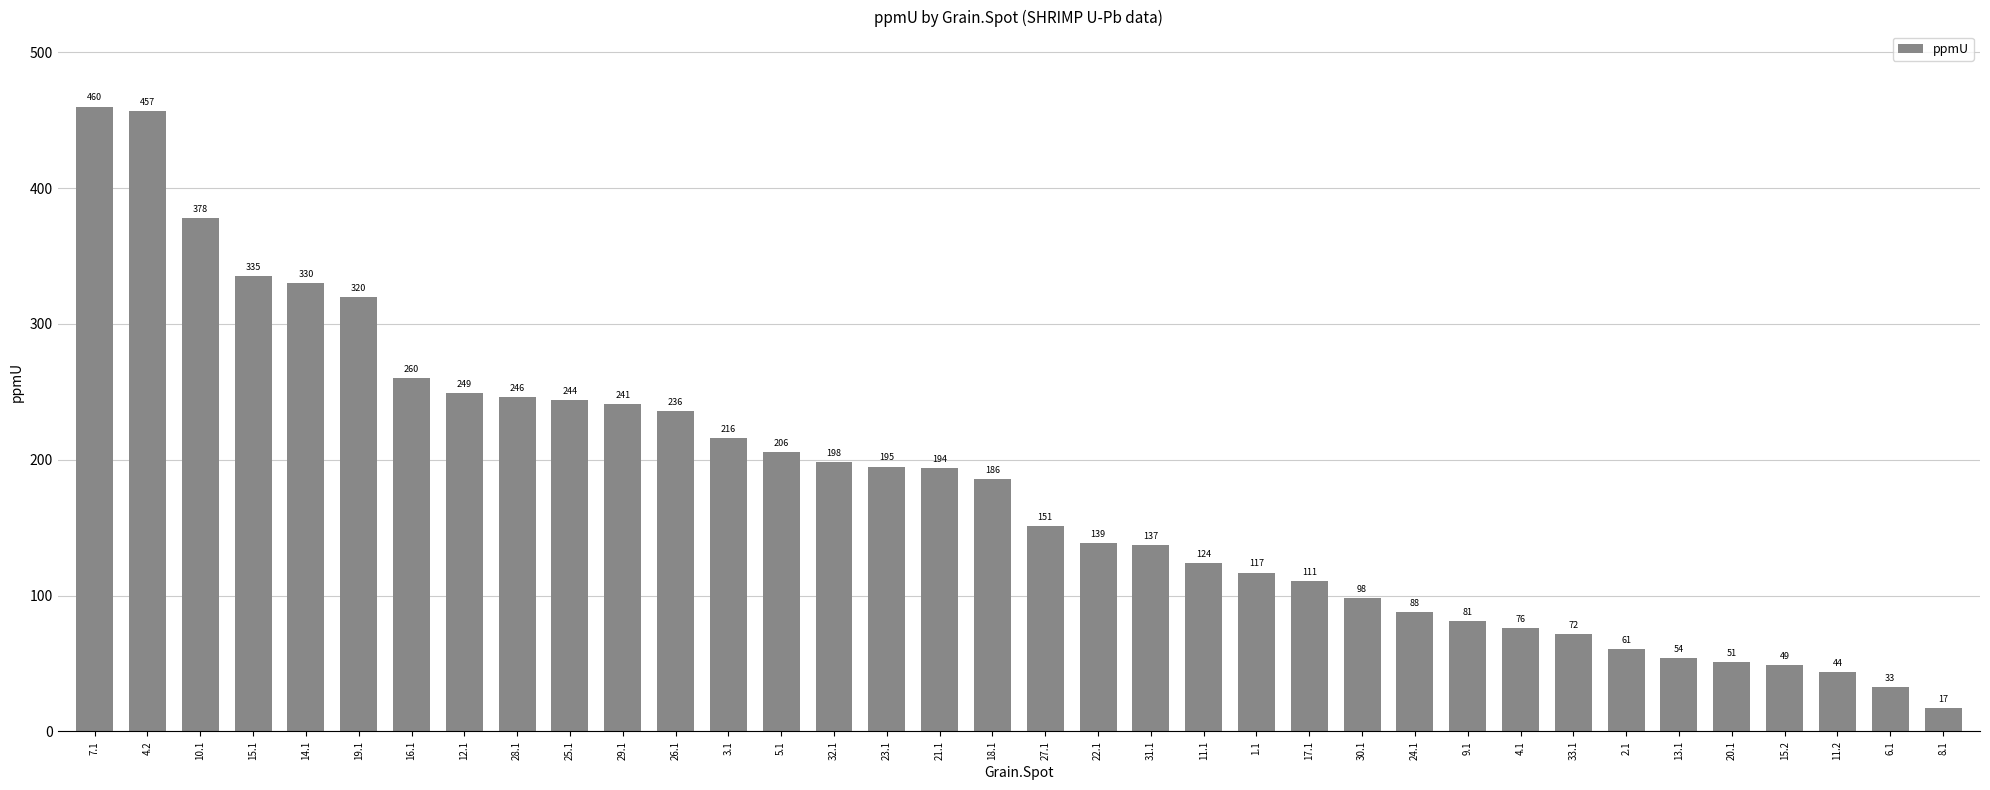

At which label is the value closest to 238?

26.1